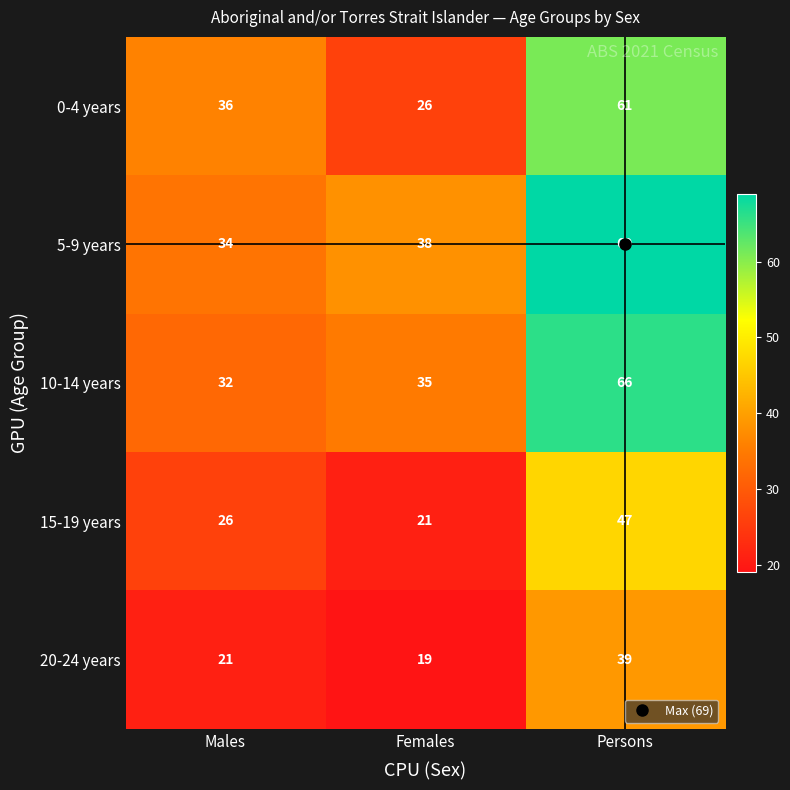

Is it true that 15-19 years equals 21 at Females?

True